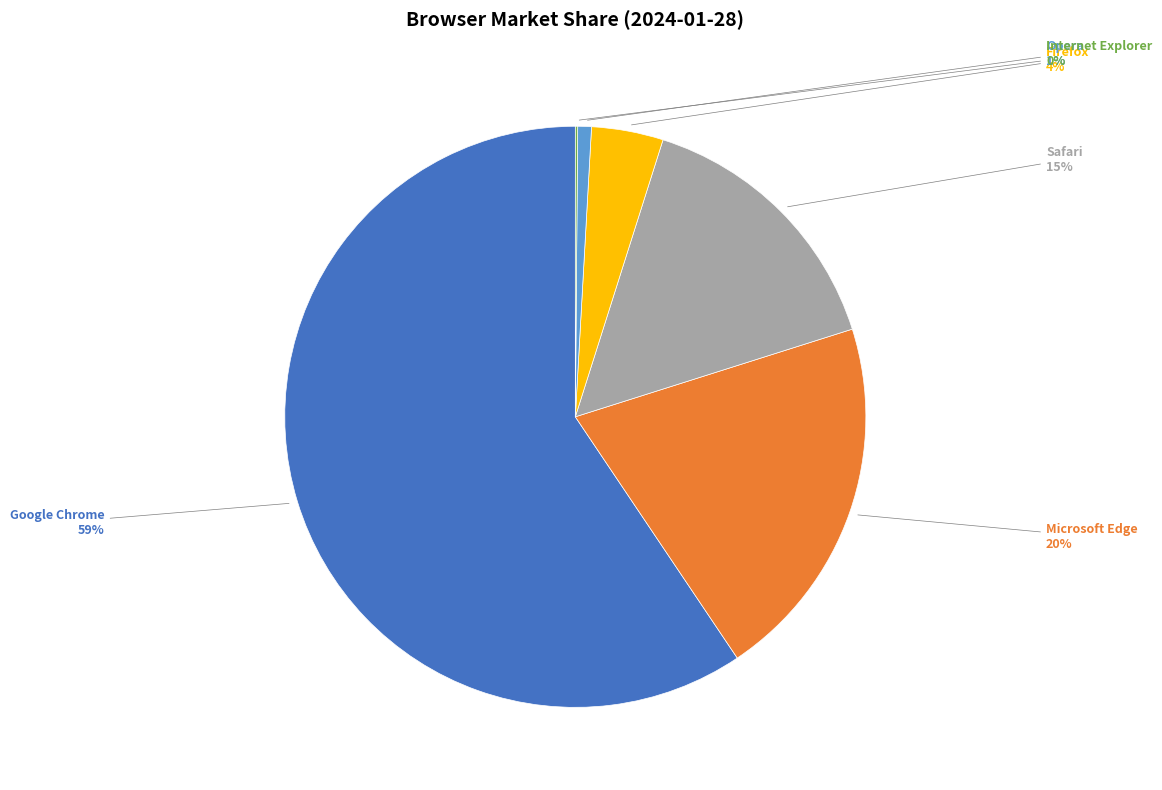

To the nearest percent, what is the average slice percentage?

17%